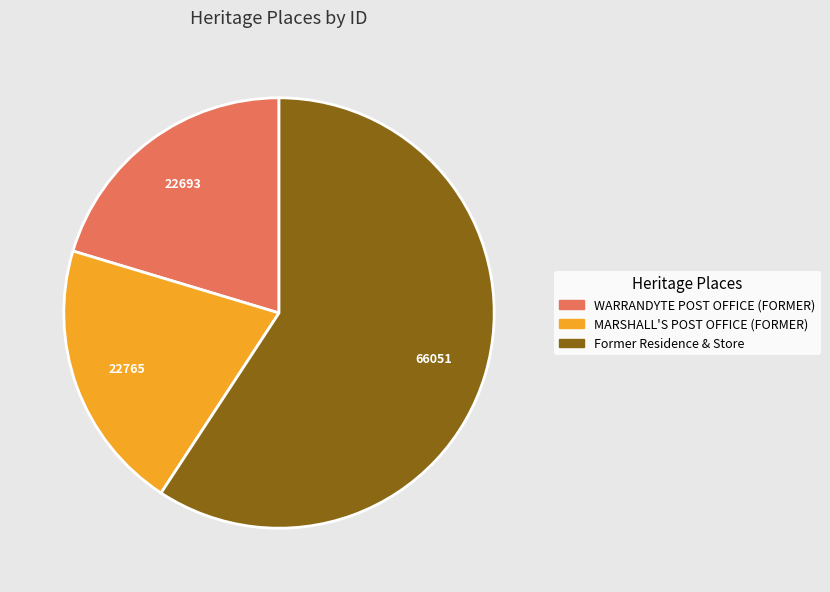

What is the largest slice in the pie chart?

Former Residence & Store